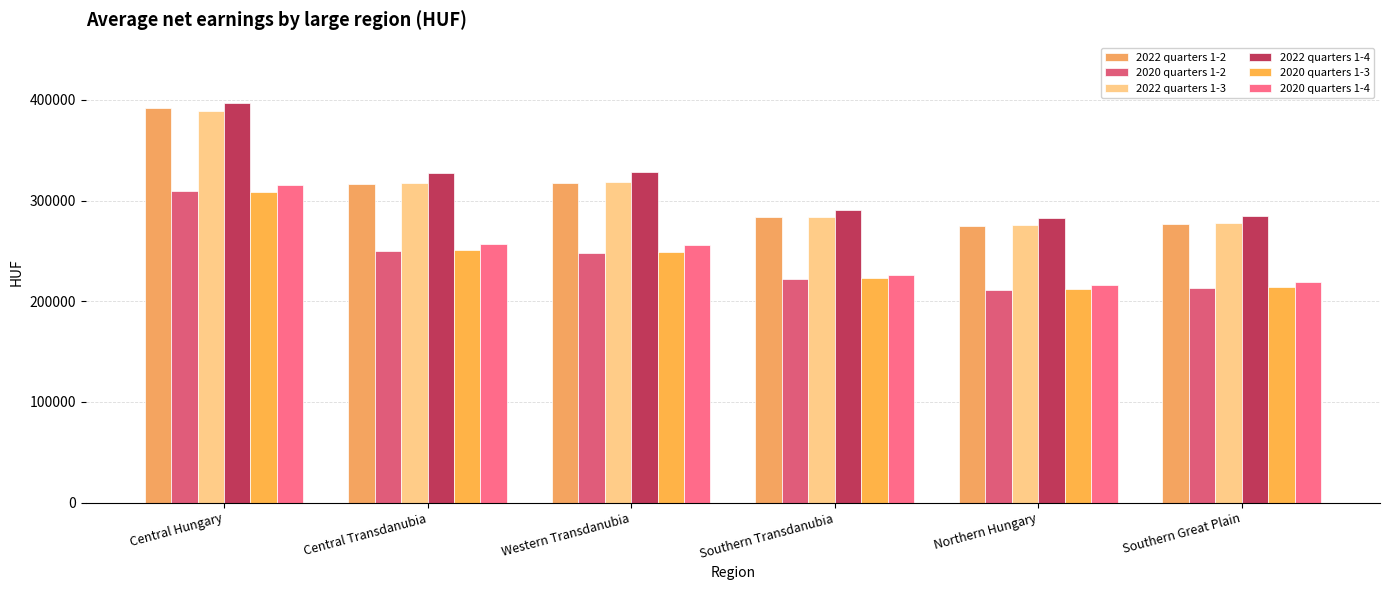

Which label corresponds to the largest value in the chart?

Central Hungary